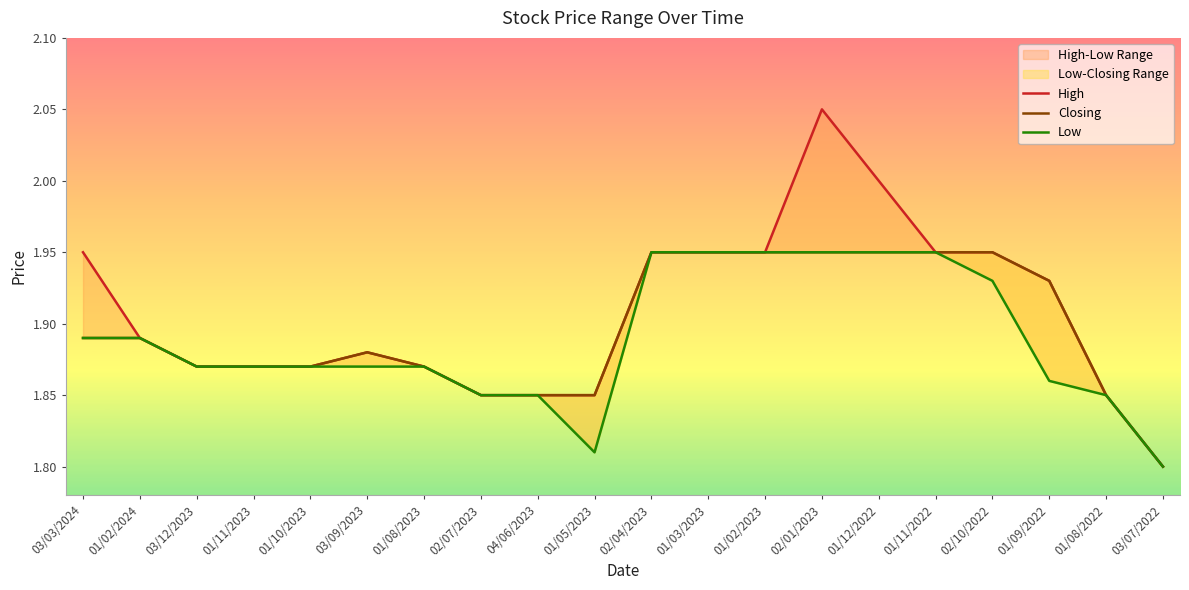

Where is the first local maximum for Closing?

03/09/2023